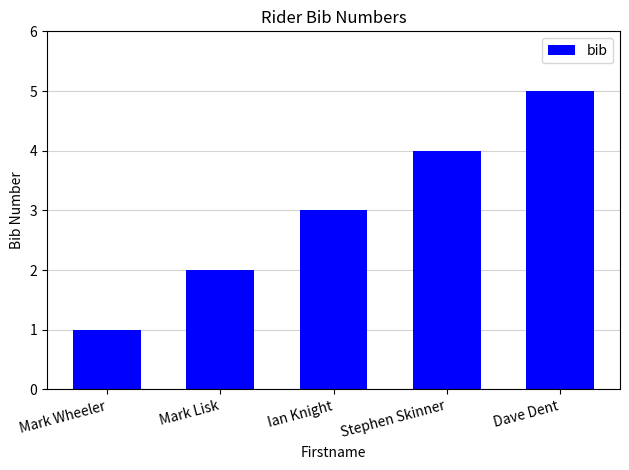

List the labels in order of value, smallest first.

Mark Wheeler, Mark Lisk, Ian Knight, Stephen Skinner, Dave Dent